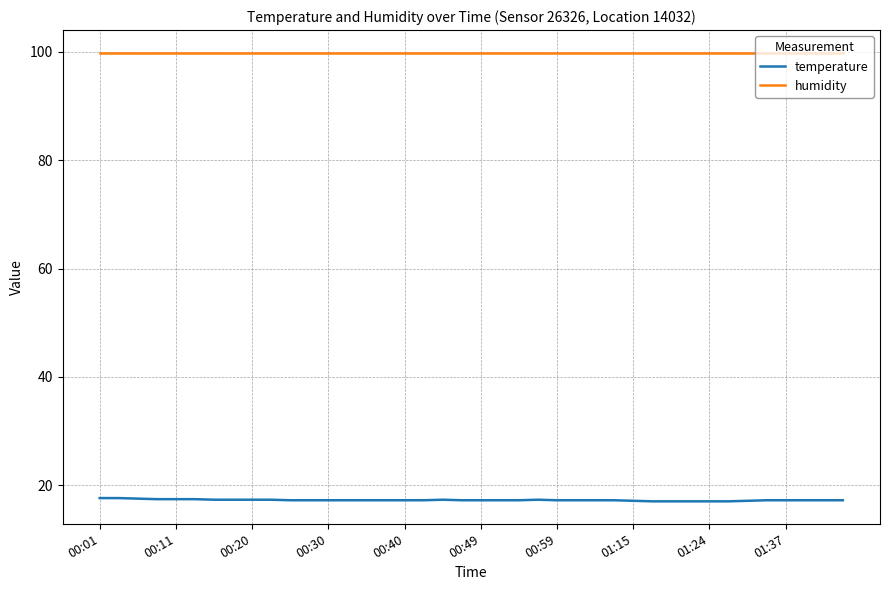

Which series has the largest total across all categories?

humidity